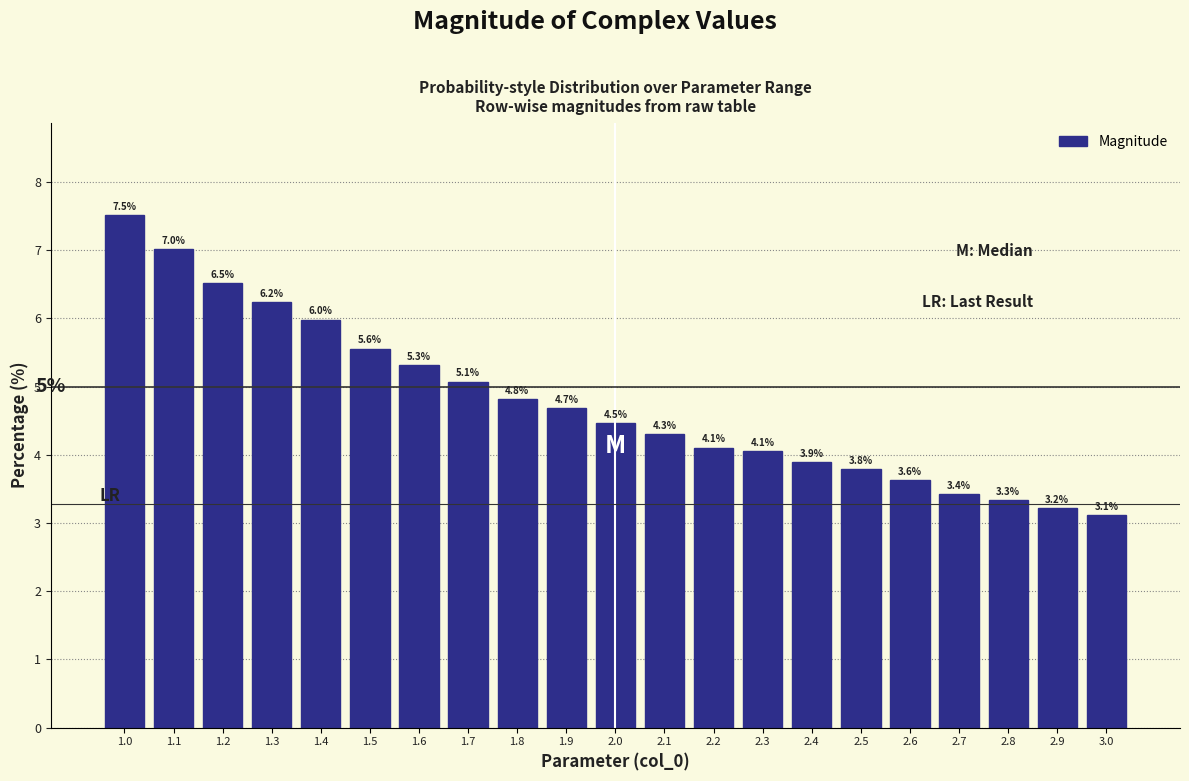

Reading left to right, list all the values displayed in this chart.

1.0=7.5	1.1=7.0	1.2=6.5	1.3=6.2	1.4=6.0	1.5=5.6	1.6=5.3	1.7=5.1	1.8=4.8	1.9=4.7	2.0=4.5	2.1=4.3	2.2=4.1	2.3=4.1	2.4=3.9	2.5=3.8	2.6=3.6	2.7=3.4	2.8=3.3	2.9=3.2	3.0=3.1